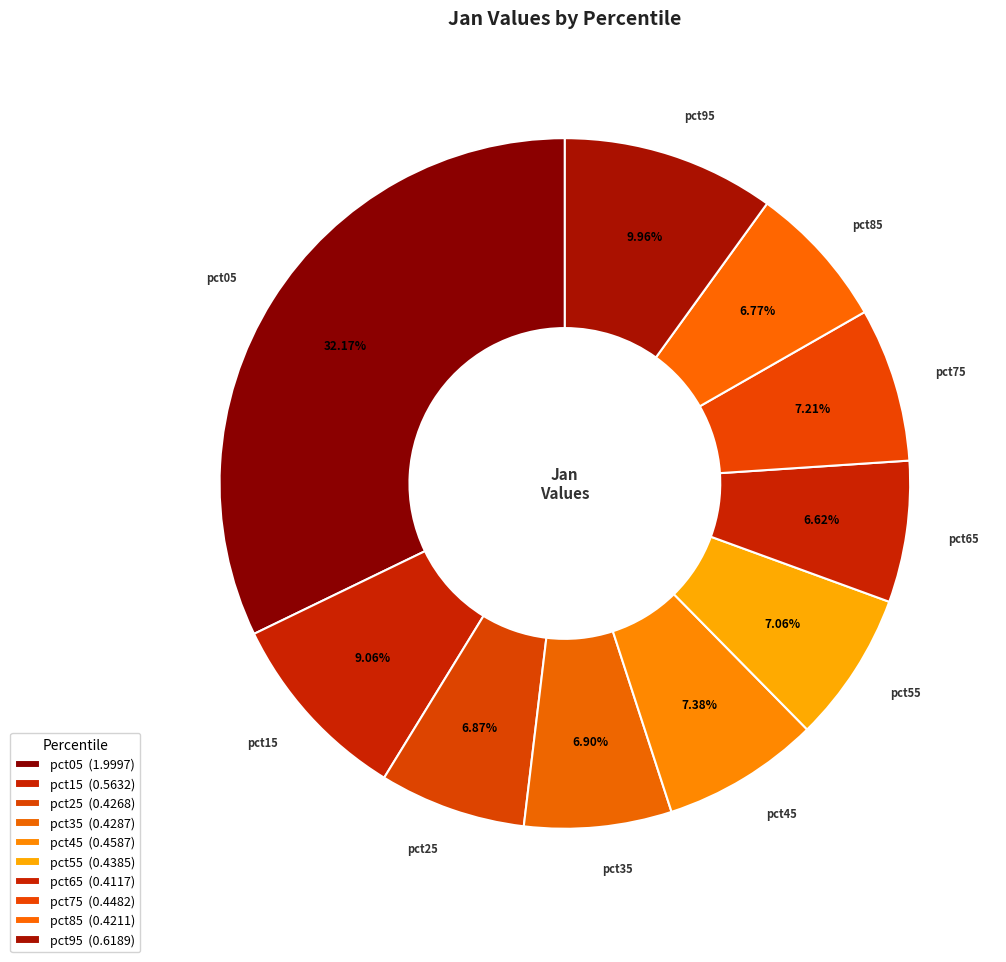

What percentage is NOT represented by pct45?

92.6%